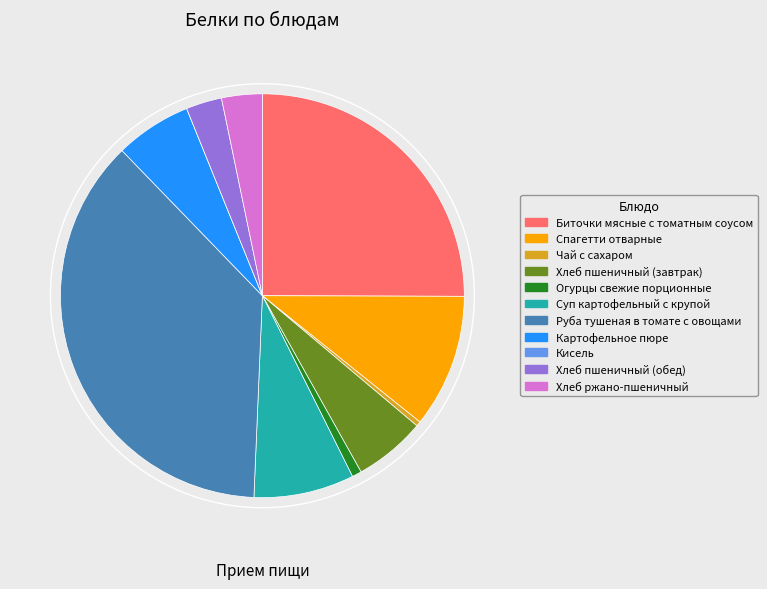

Between Руба тушеная в томате с овощами and Огурцы свежие порционные, which is larger?

Руба тушеная в томате с овощами